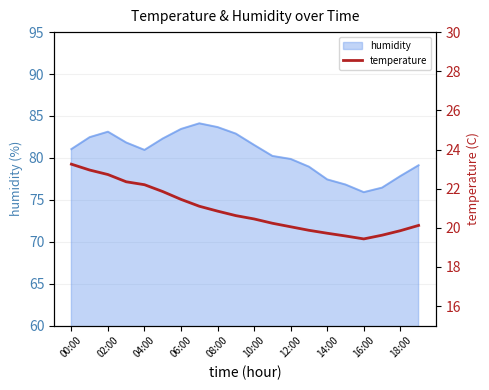

How many lines are shown in the chart?

1